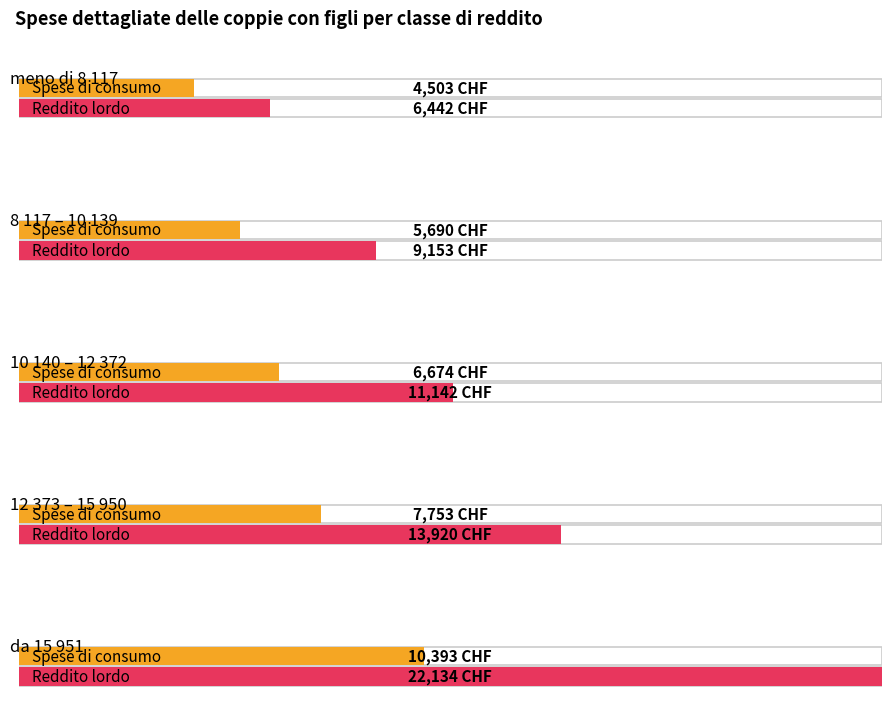

How many values in the 10 140 – 12 372 series are below 11141?

1